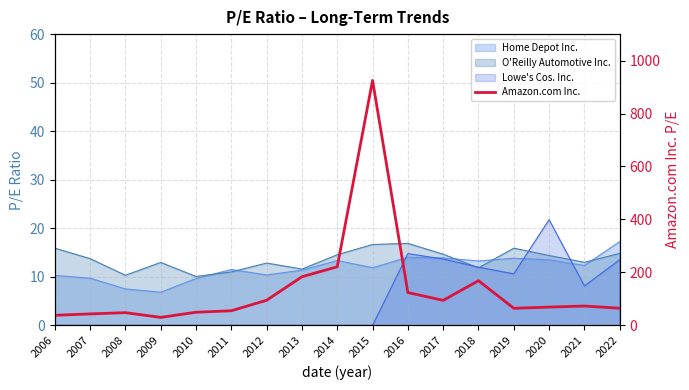

What is the minimum value shown in the chart?

29.9